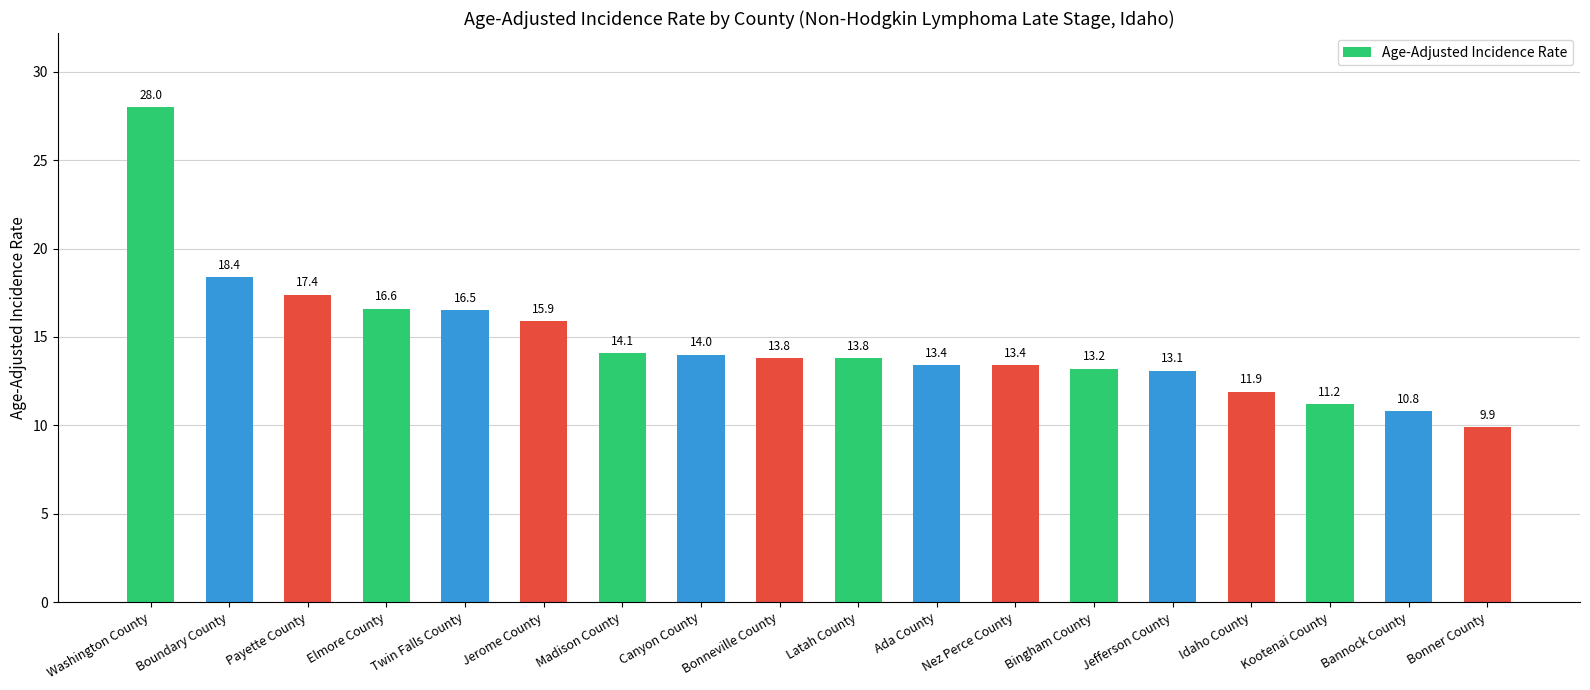

What is the label of the 15th bar from the right?

Elmore County